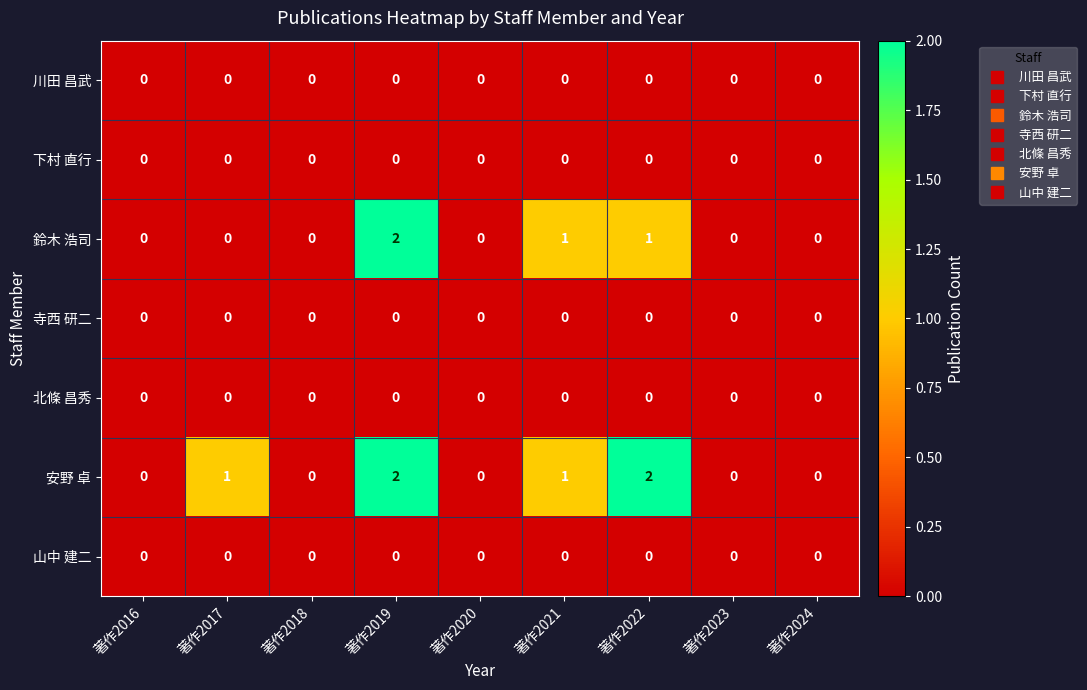

Count the number of categories in the chart.

9